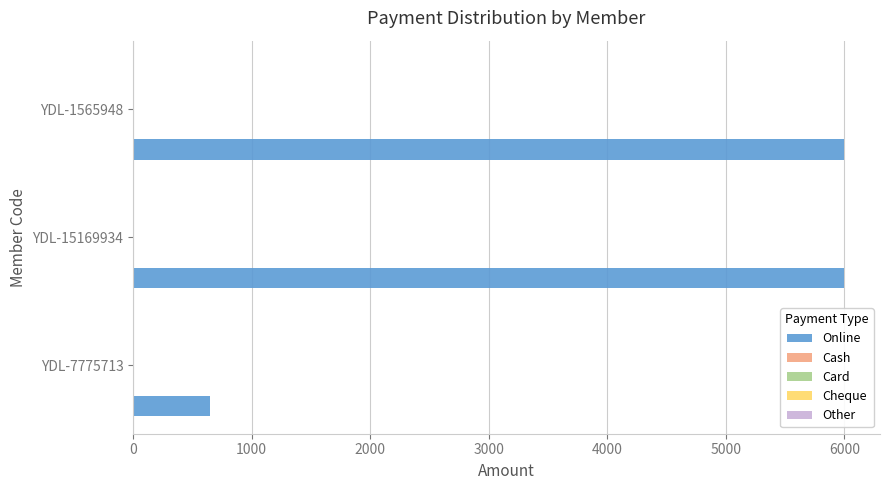

How many categories are shown in the chart?

3